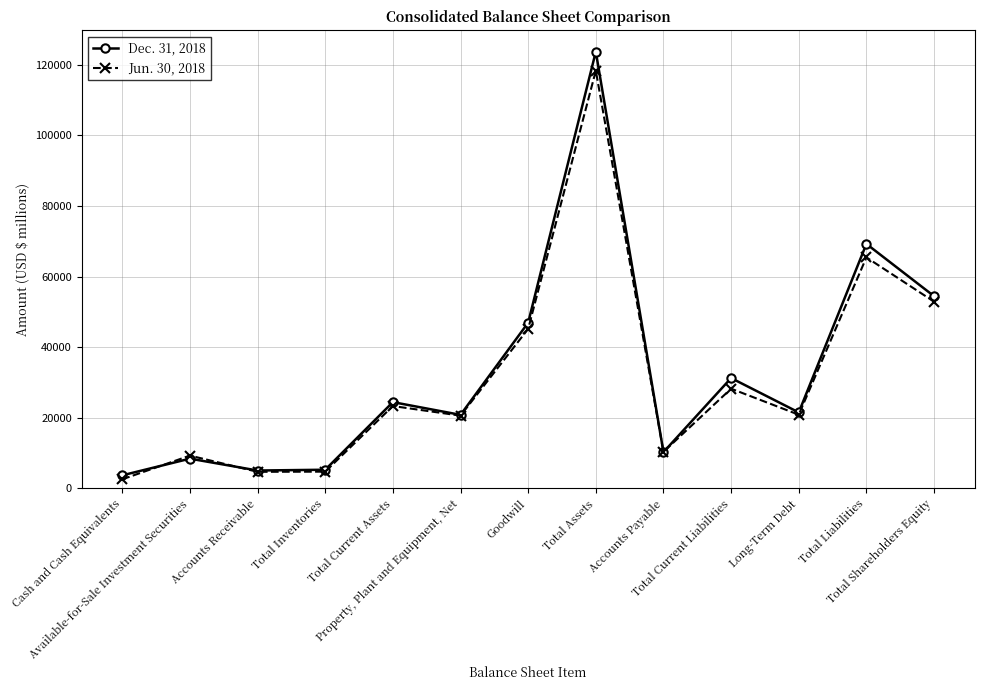

After their last crossing, which series has the higher values: Dec. 31, 2018 or Jun. 30, 2018?

Dec. 31, 2018